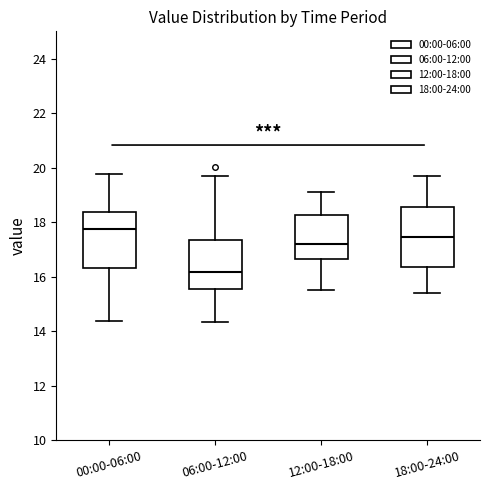

Reading left to right, transcribe this box plot: for each box, give where its median line is, the range the box spans, and where its two whiskers end, as read against the y-axis. The values are not printed on the chart, so give them approximately, as read against the axis.

00:00-06:00: median 17.8, box 16.4 to 18.4, whiskers 14.4 to 19.8
06:00-12:00: median 16.2, box 15.6 to 17.4, whiskers 14.4 to 19.8
12:00-18:00: median 17.2, box 16.6 to 18.2, whiskers 15.6 to 19.2
18:00-24:00: median 17.4, box 16.4 to 18.6, whiskers 15.4 to 19.8